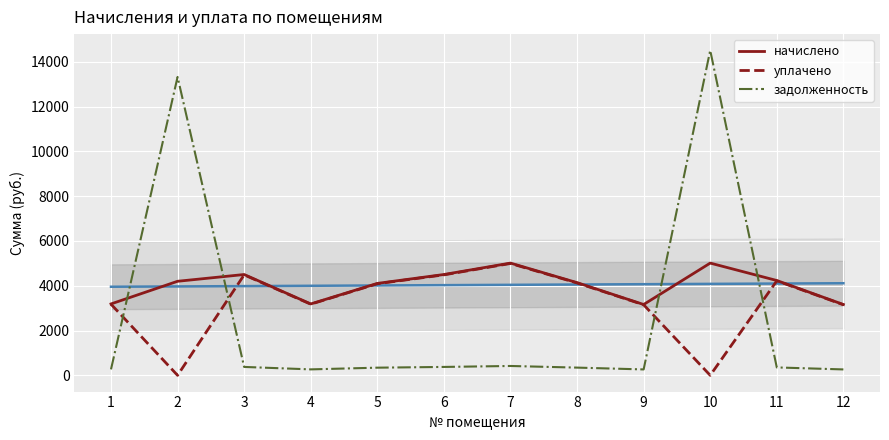

What is the spread (max minus min) of values at 9?

2898.7